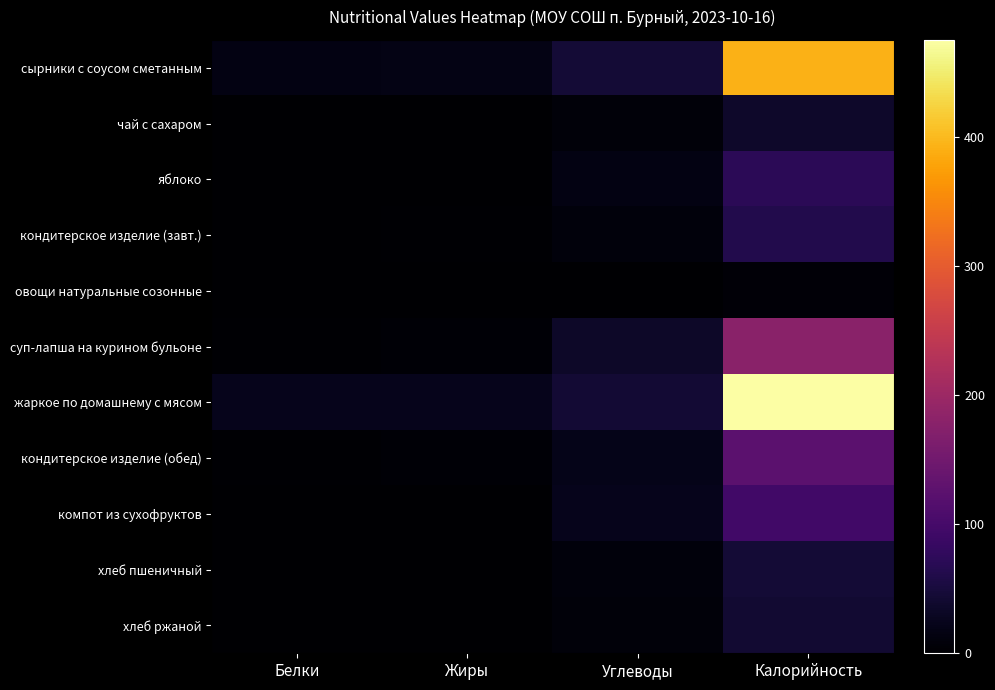

At how many categories does at least one series exceed 44?

2